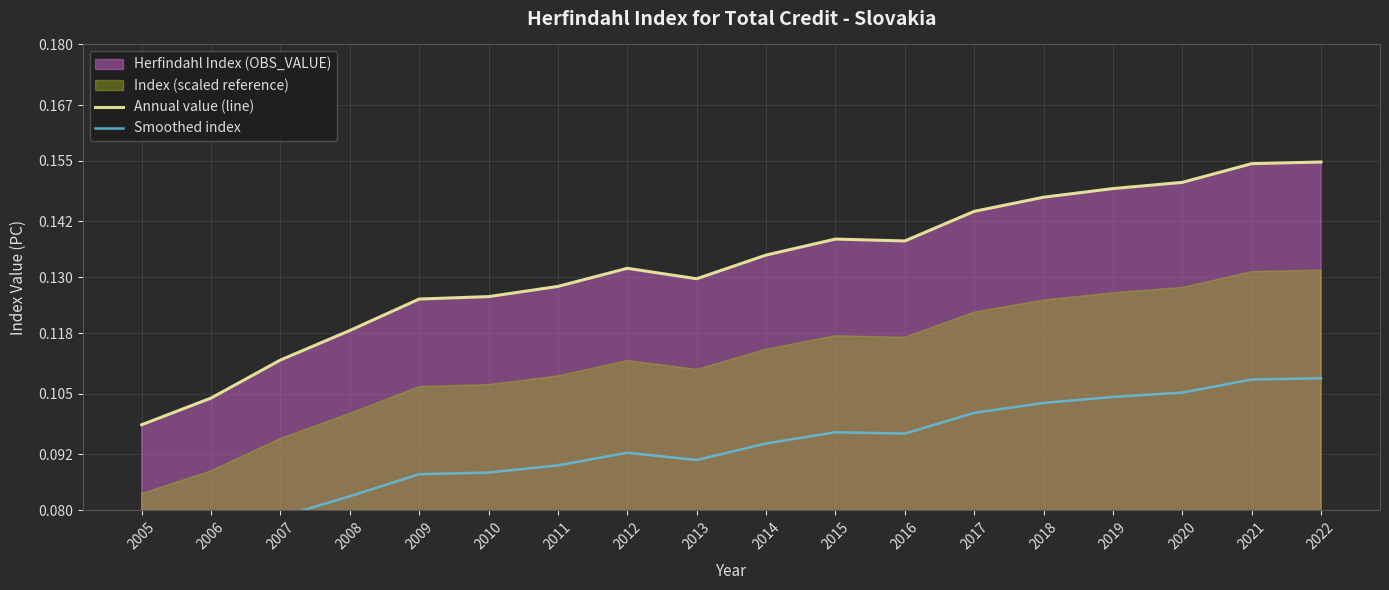

Which category has the highest value across all series?

2022